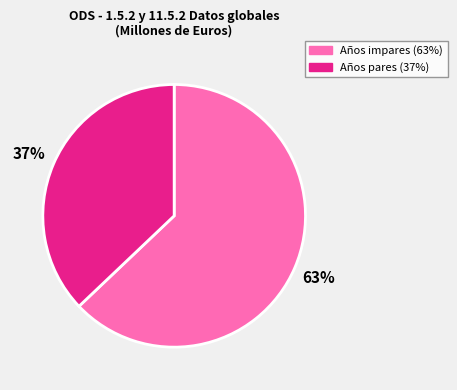

Is there a majority slice in this chart?

Yes